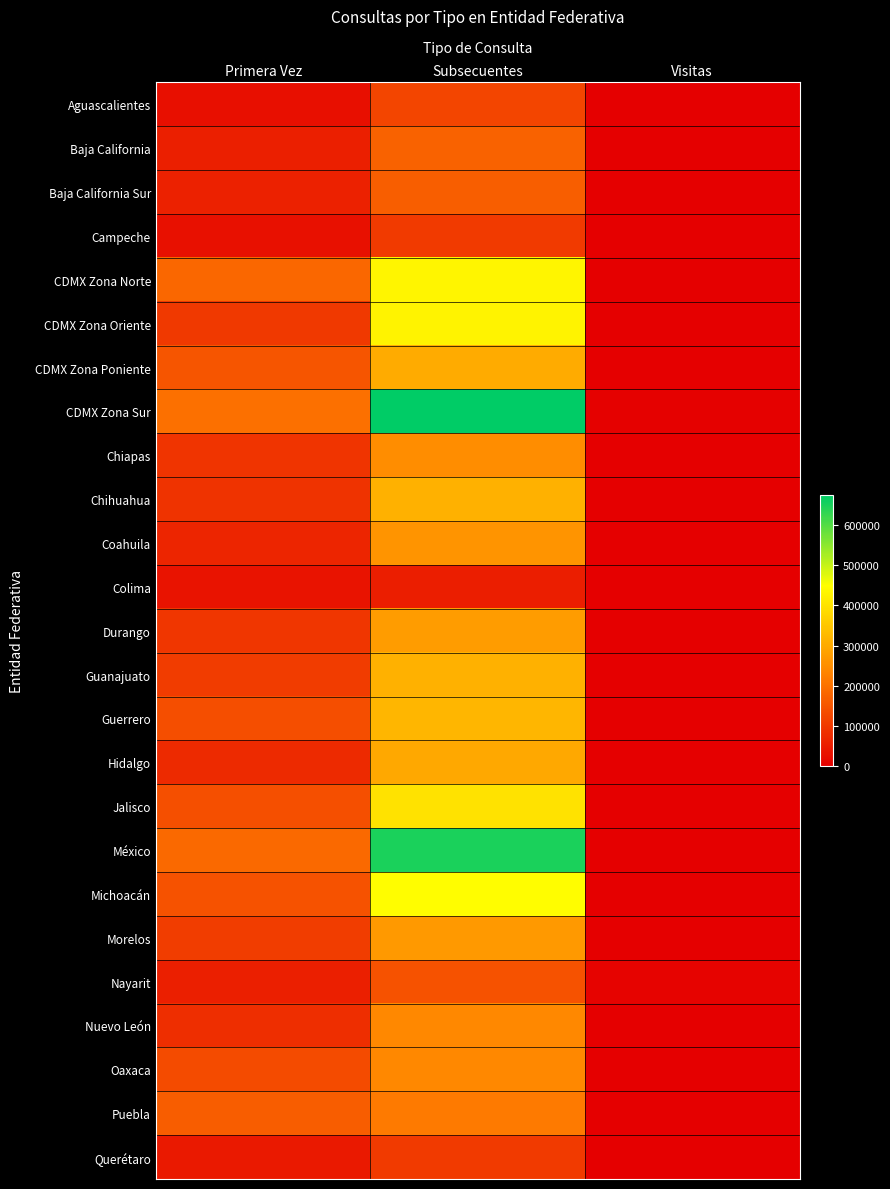

Reading right to left, what are all the values shown in this chart?

Aguascalientes: Visitas=175	Subsecuentes=123347	Primera Vez=28645
Baja California: Visitas=1	Subsecuentes=175119	Primera Vez=56964
Baja California Sur: Visitas=3	Subsecuentes=166403	Primera Vez=59595
Campeche: Visitas=1	Subsecuentes=103856	Primera Vez=29753
CDMX Zona Norte: Visitas=1276	Subsecuentes=432342	Primera Vez=181930
CDMX Zona Oriente: Visitas=101	Subsecuentes=428238	Primera Vez=101191
CDMX Zona Poniente: Visitas=1252	Subsecuentes=302542	Primera Vez=150296
CDMX Zona Sur: Visitas=2882	Subsecuentes=674121	Primera Vez=198141
Chiapas: Visitas=1512	Subsecuentes=248533	Primera Vez=92201
Chihuahua: Visitas=117	Subsecuentes=311942	Primera Vez=89722
Coahuila: Visitas=2	Subsecuentes=262637	Primera Vez=68234
Colima: Visitas=1	Subsecuentes=54823	Primera Vez=35940
Durango: Visitas=1164	Subsecuentes=276202	Primera Vez=96723
Guanajuato: Visitas=7	Subsecuentes=312493	Primera Vez=105356
Guerrero: Visitas=2	Subsecuentes=321385	Primera Vez=139312
Hidalgo: Visitas=2	Subsecuentes=295760	Primera Vez=76272
Jalisco: Visitas=605	Subsecuentes=397640	Primera Vez=141269
México: Visitas=12	Subsecuentes=648472	Primera Vez=184426
Michoacán: Visitas=0	Subsecuentes=447316	Primera Vez=147362
Morelos: Visitas=27	Subsecuentes=270575	Primera Vez=109296
Nayarit: Visitas=5313	Subsecuentes=146359	Primera Vez=57097
Nuevo León: Visitas=4	Subsecuentes=239961	Primera Vez=82341
Oaxaca: Visitas=1469	Subsecuentes=240446	Primera Vez=132319
Puebla: Visitas=21	Subsecuentes=217019	Primera Vez=165514
Querétaro: Visitas=278	Subsecuentes=104557	Primera Vez=45704